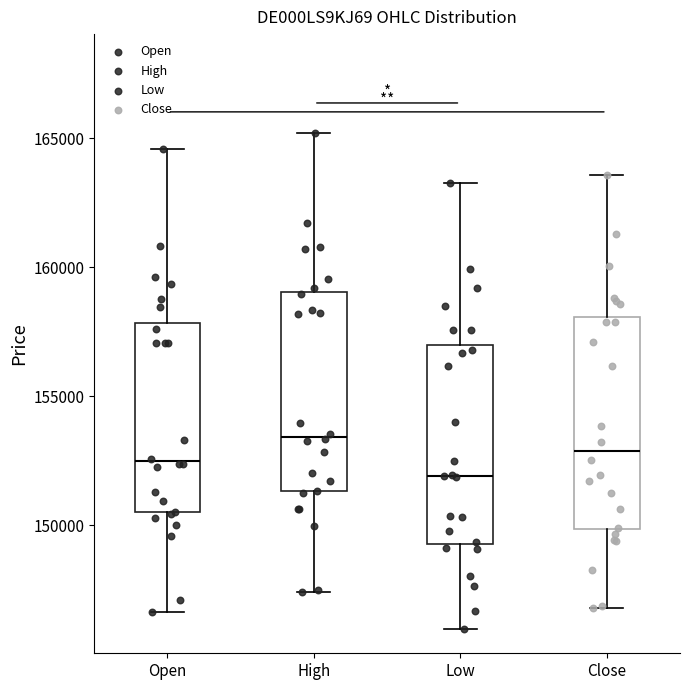

Where does the upper whisker of the box for Open end on the y-axis? The values are not printed on the chart, so give them approximately, as read against the axis.

164500